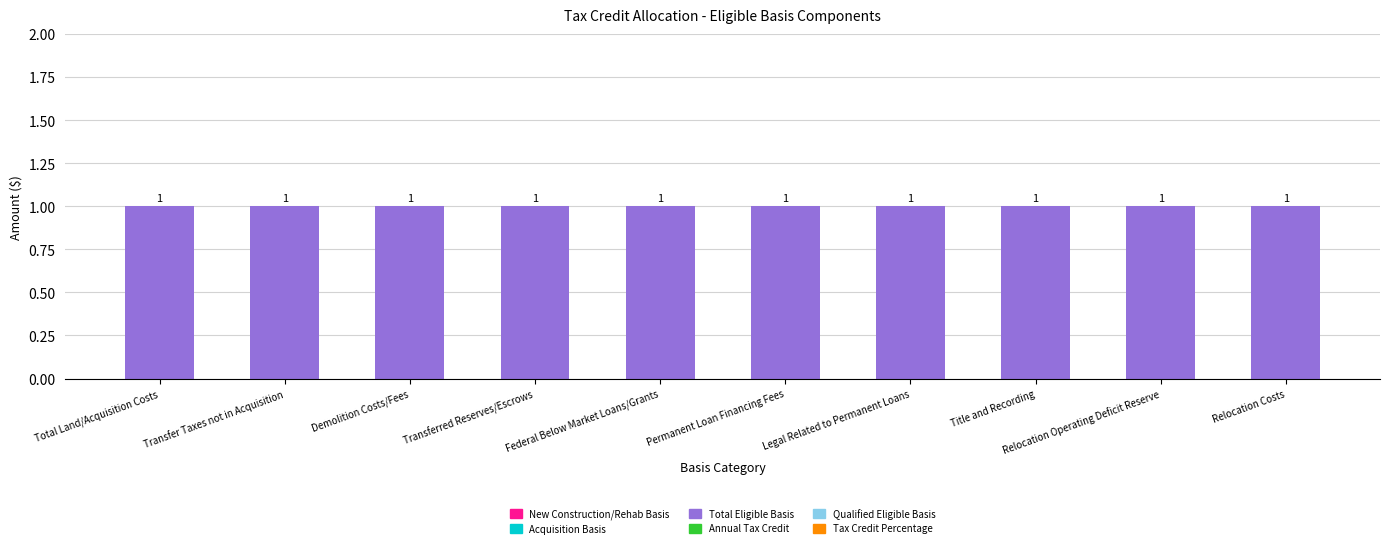

The Total Eligible Basis series shows 0 at Legal Related to Permanent Loans. True or false?

False